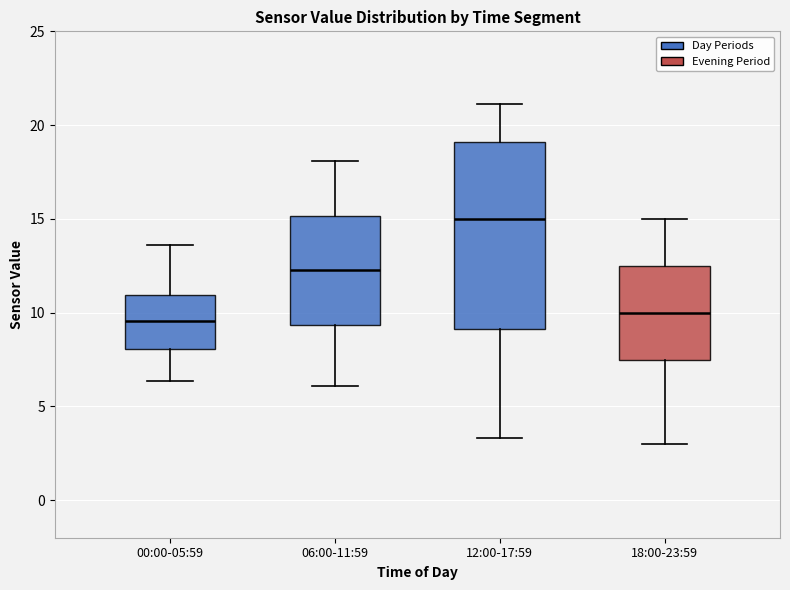

Reading left to right, read every box against the y-axis: the position of its median line, the range the box covers, and the ends of its whiskers. The values are not printed on the chart, so give them approximately, as read against the axis.

00:00-05:59: median 9.5, box 8.0 to 11.0, whiskers 6.5 to 13.5
06:00-11:59: median 12.5, box 9.5 to 15.0, whiskers 6.0 to 18.0
12:00-17:59: median 15.0, box 9.0 to 19.0, whiskers 3.5 to 21.0
18:00-23:59: median 10.0, box 7.5 to 12.5, whiskers 3.0 to 15.0